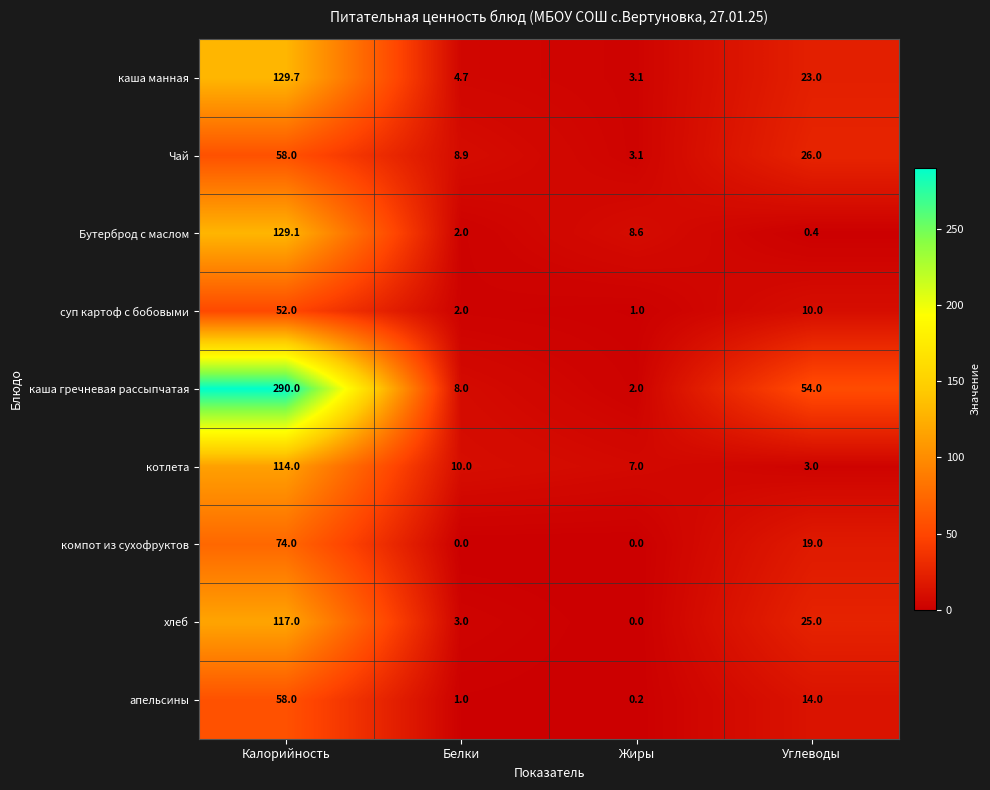

What value does the хлеб series have at Белки?

3.0